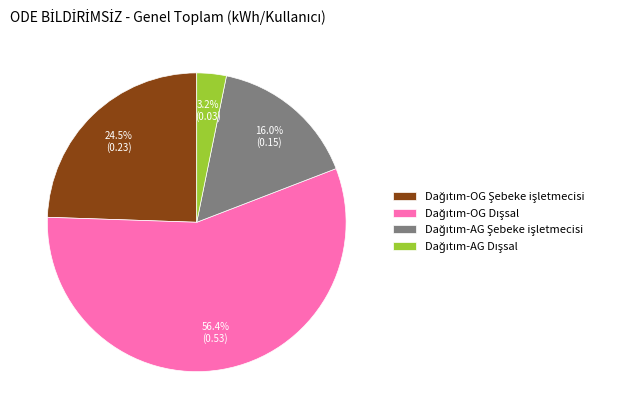

Is there any slice that represents more than half of the pie?

Yes